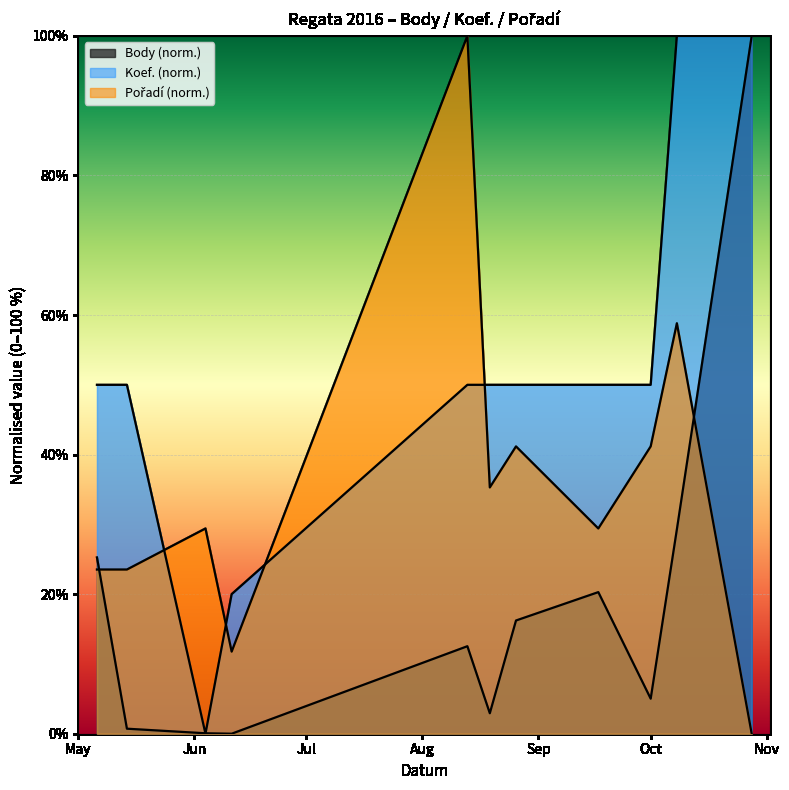

At which category does Pořadí reach its first local valley?

2016-06-11